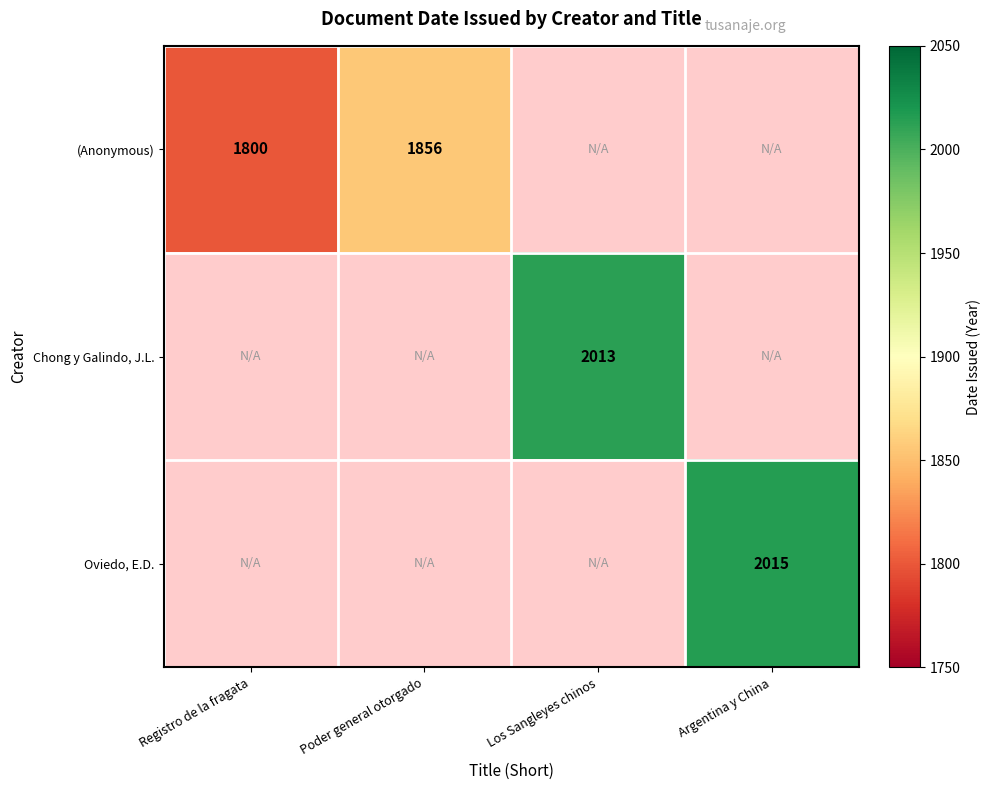

The value of (Anonymous) at Poder general otorgado is 1856. True or false?

True